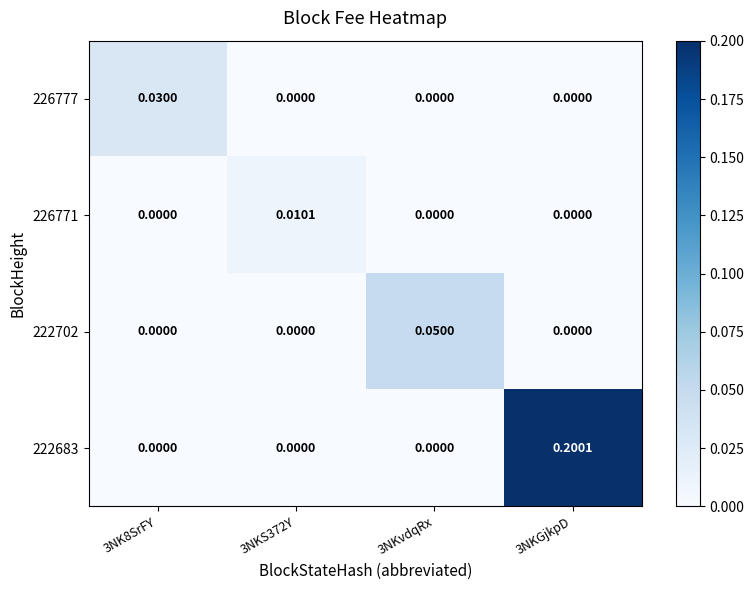

Which series has the largest total across all categories?

222683